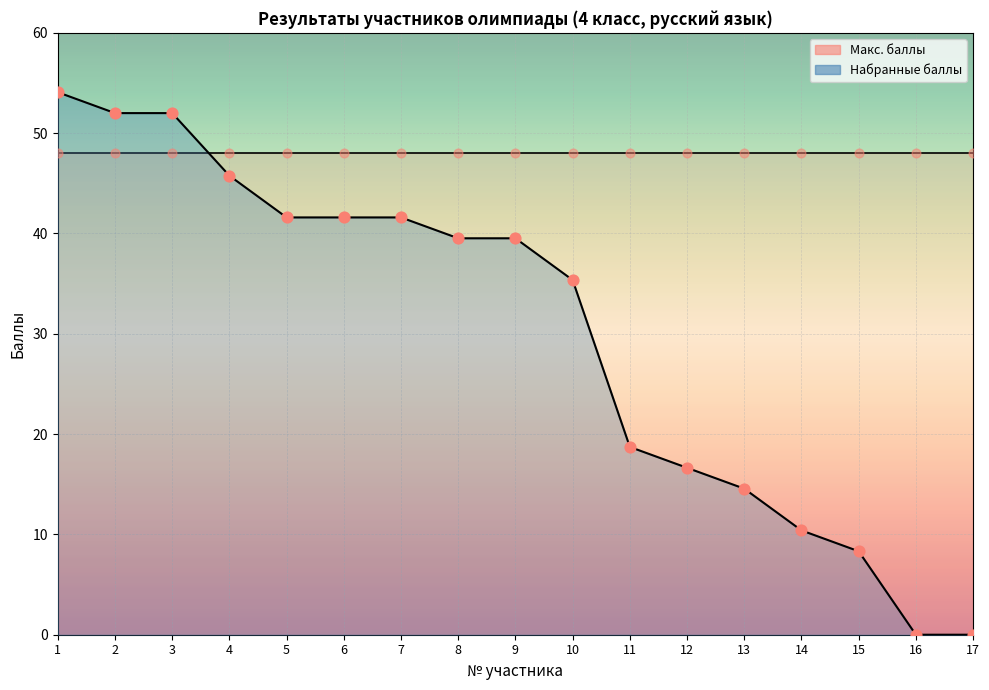

Which series reaches the maximum Y coordinate?

Набранные баллы (точки)